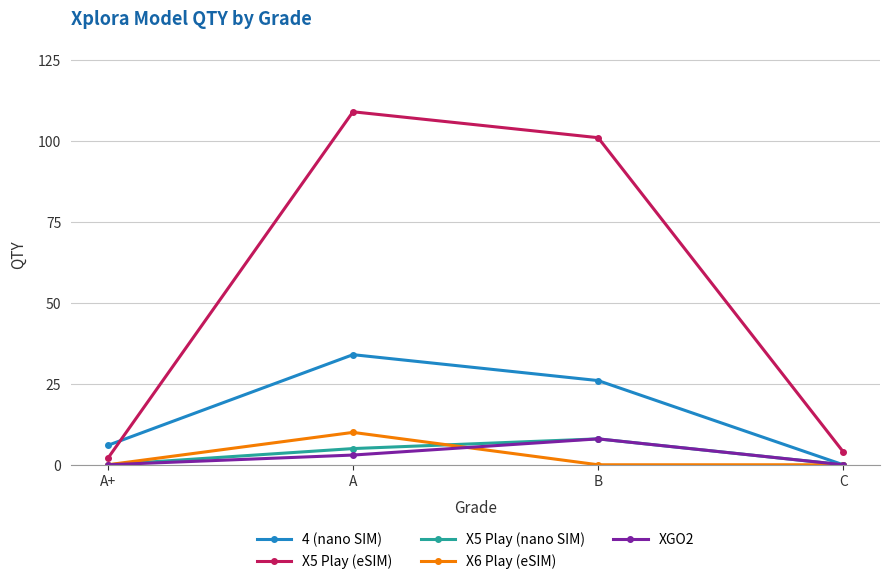

True or false: XGO2 has more than 1 points higher than both neighbors.

False